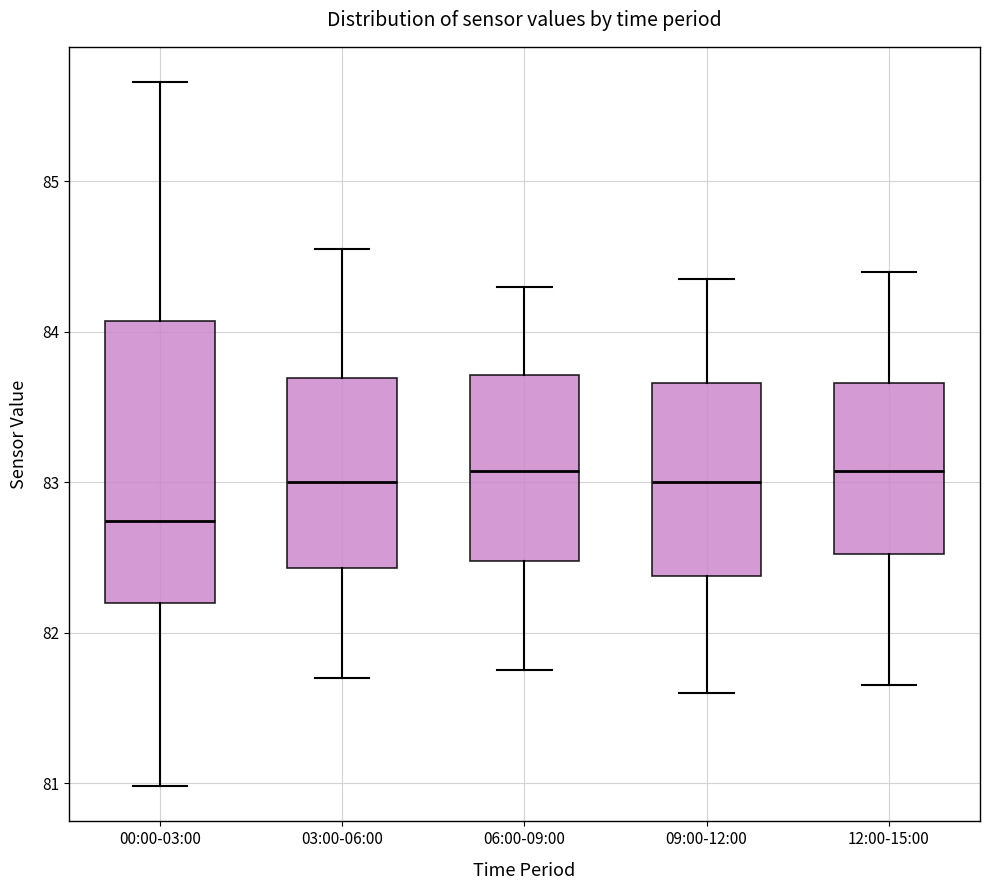

Reading left to right, transcribe this box plot: for each box, give where its median line is, the range the box spans, and where its two whiskers end, as read against the y-axis. The values are not printed on the chart, so give them approximately, as read against the axis.

00:00-03:00: median 82.7, box 82.2 to 84.1, whiskers 81.0 to 85.7
03:00-06:00: median 83.0, box 82.4 to 83.7, whiskers 81.7 to 84.6
06:00-09:00: median 83.1, box 82.5 to 83.7, whiskers 81.8 to 84.3
09:00-12:00: median 83.0, box 82.4 to 83.7, whiskers 81.6 to 84.4
12:00-15:00: median 83.1, box 82.5 to 83.7, whiskers 81.7 to 84.4